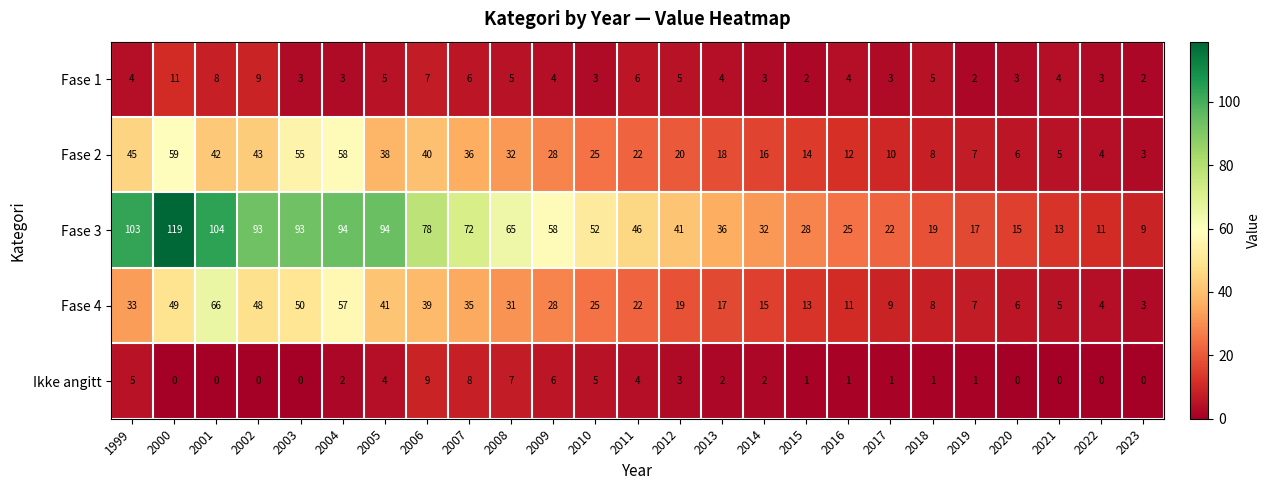

What is the spread (max minus min) of values at 2015?

27